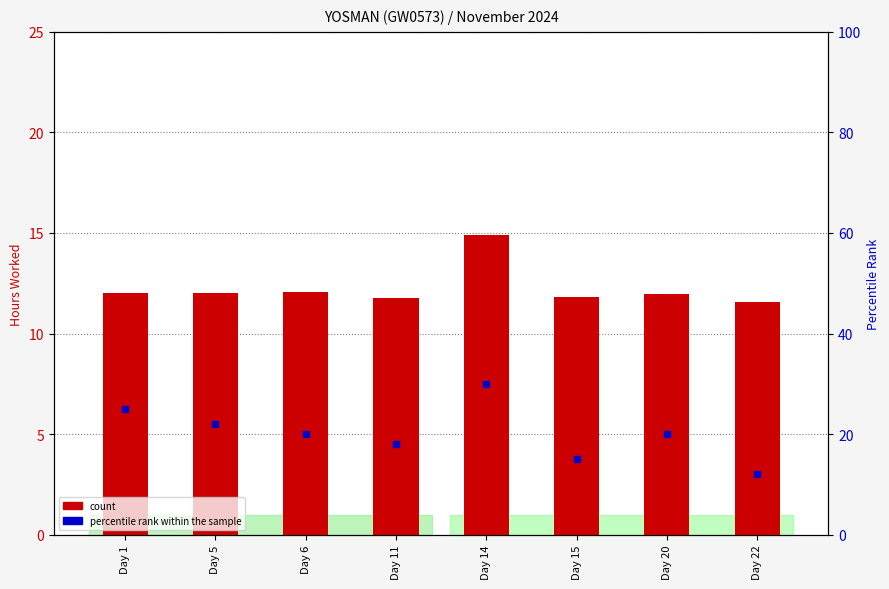

Rank the series by their average value, from lowest to highest.

count, percentile rank within the sample